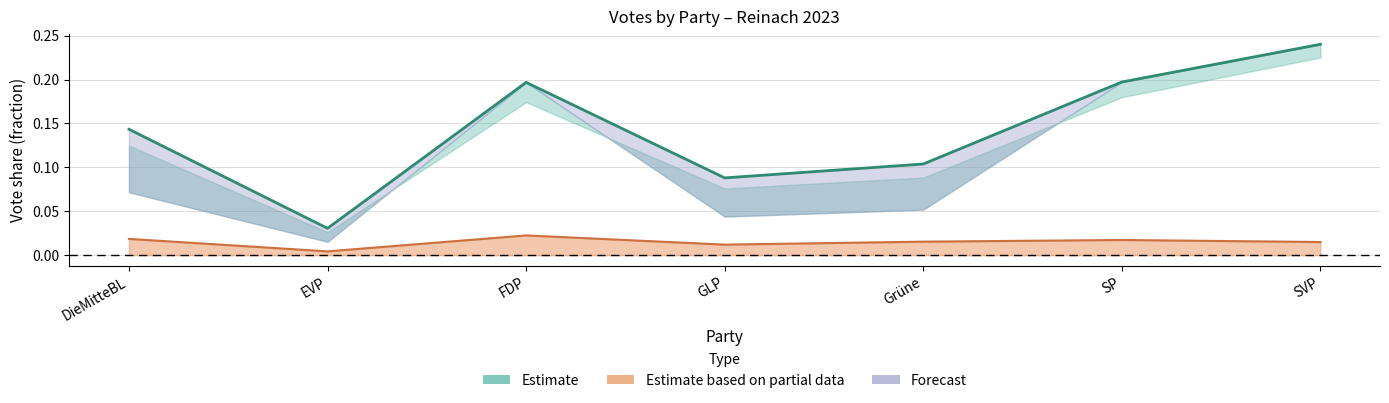

How many categories are shown in the chart?

7